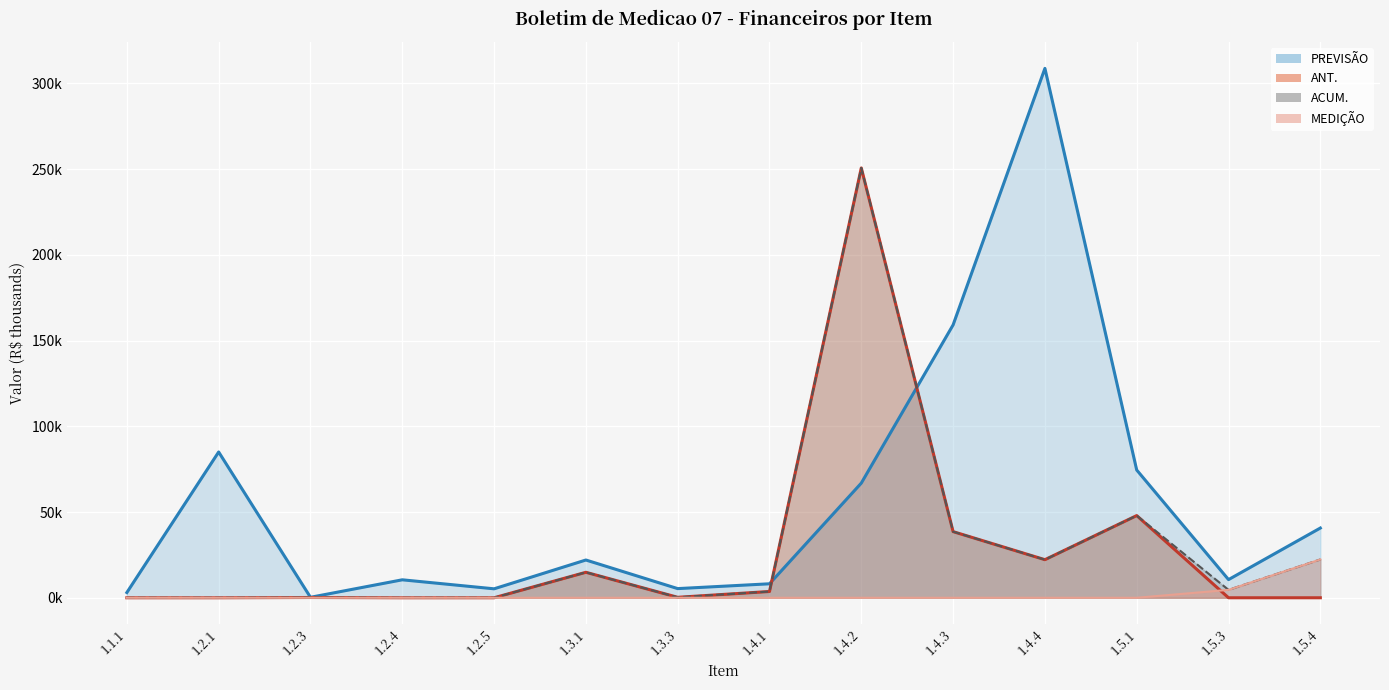

At which label does ACUM_line reach its peak?

1.4.2